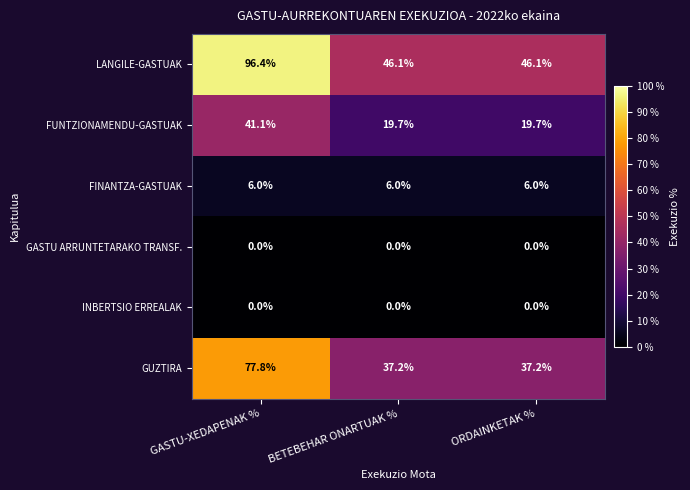

At which category does the chart reach its peak across all series?

GASTU-XEDAPENAK %